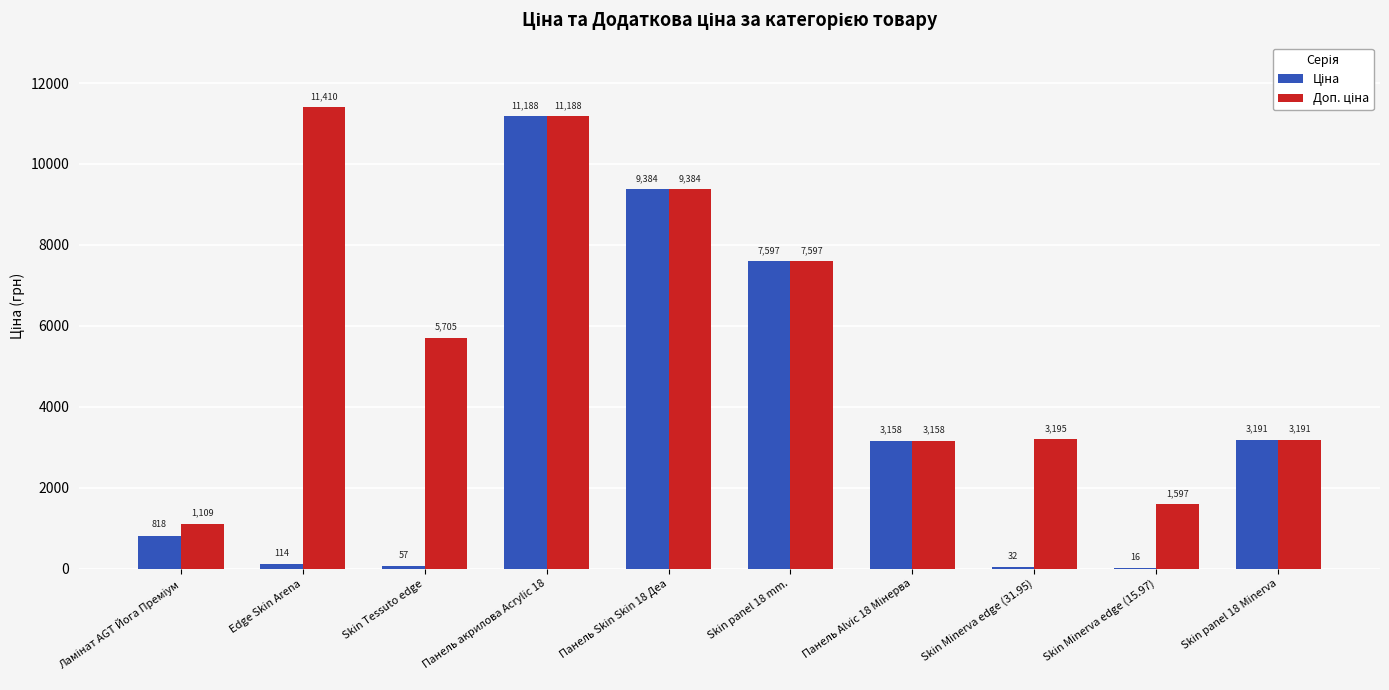

At which category is the sum across all series the highest?

Панель акрилова Acrylic 18